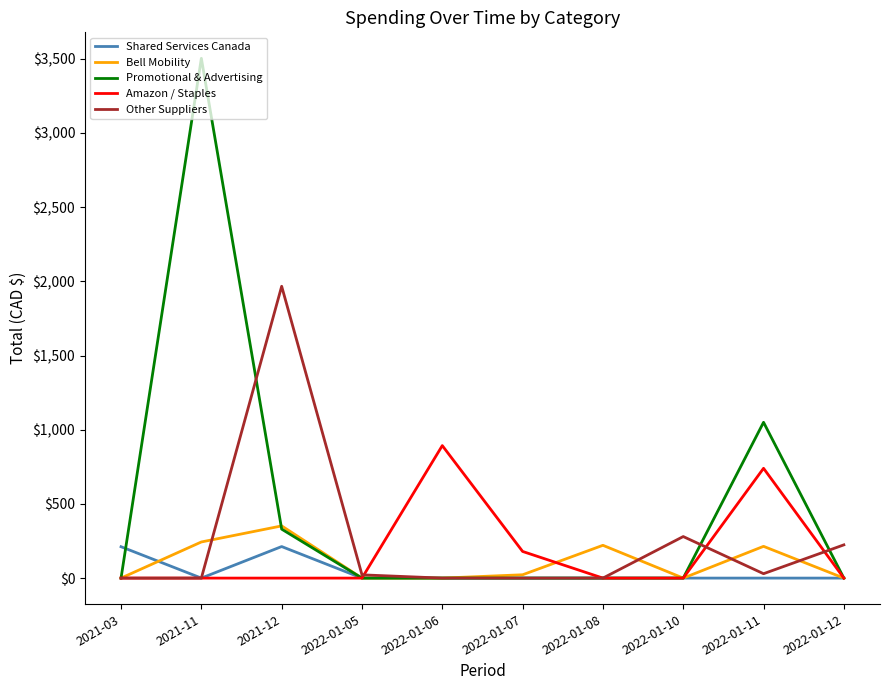

What is the difference between the highest and lowest values at 2022-01-12?

224.0